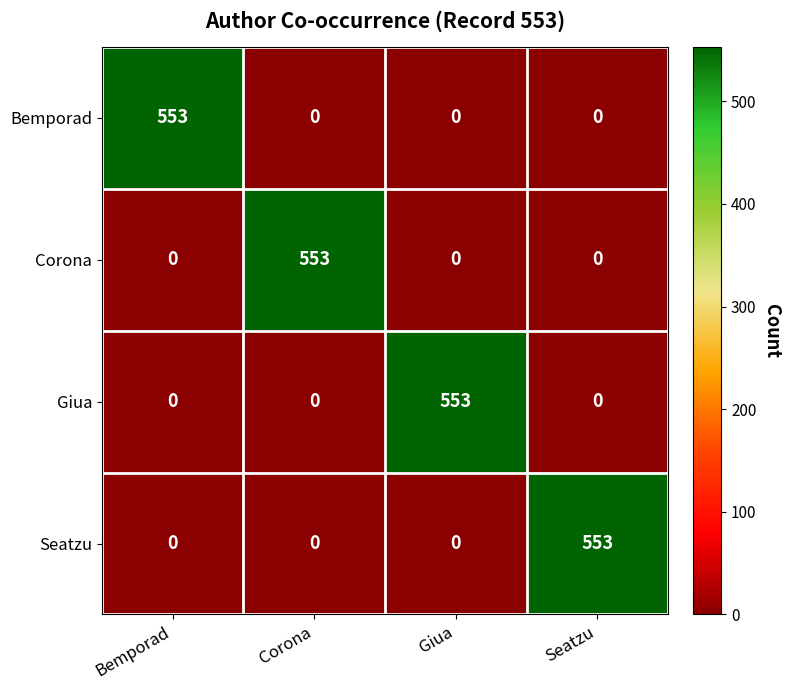

What is the average value of the Giua series?

138